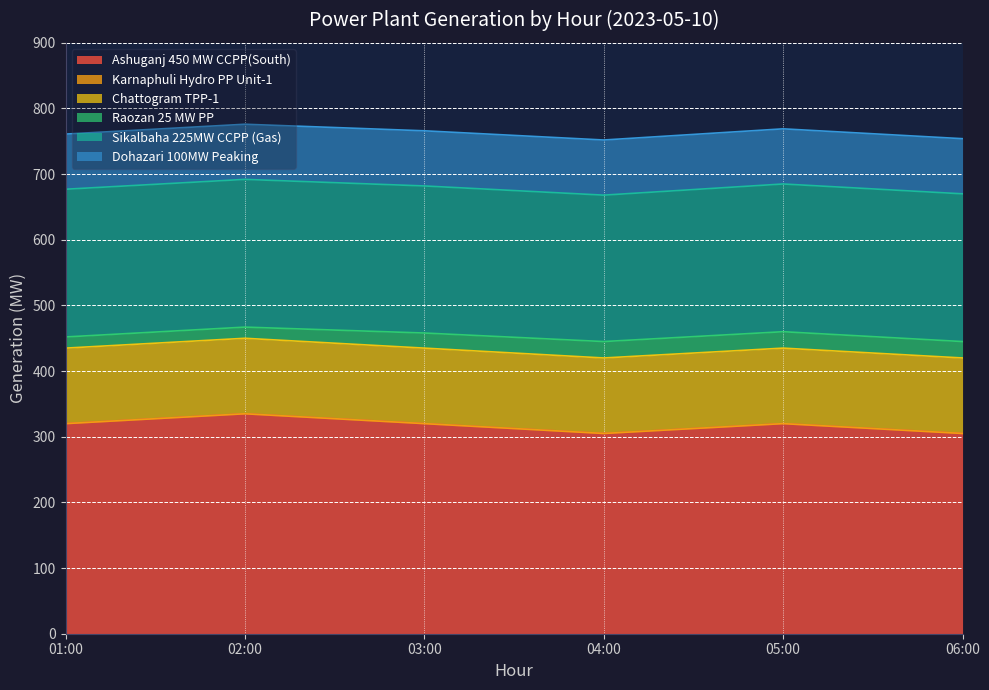

True or false: 14:00:00 and 12:00:00 intersect in this chart.

False